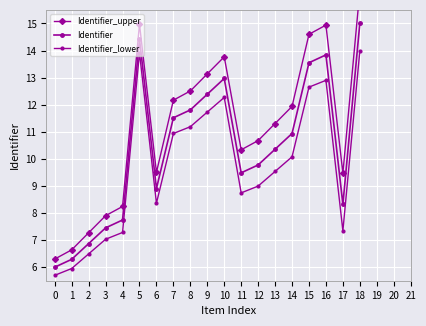

At how many categories does at least one series exceed 6?

19